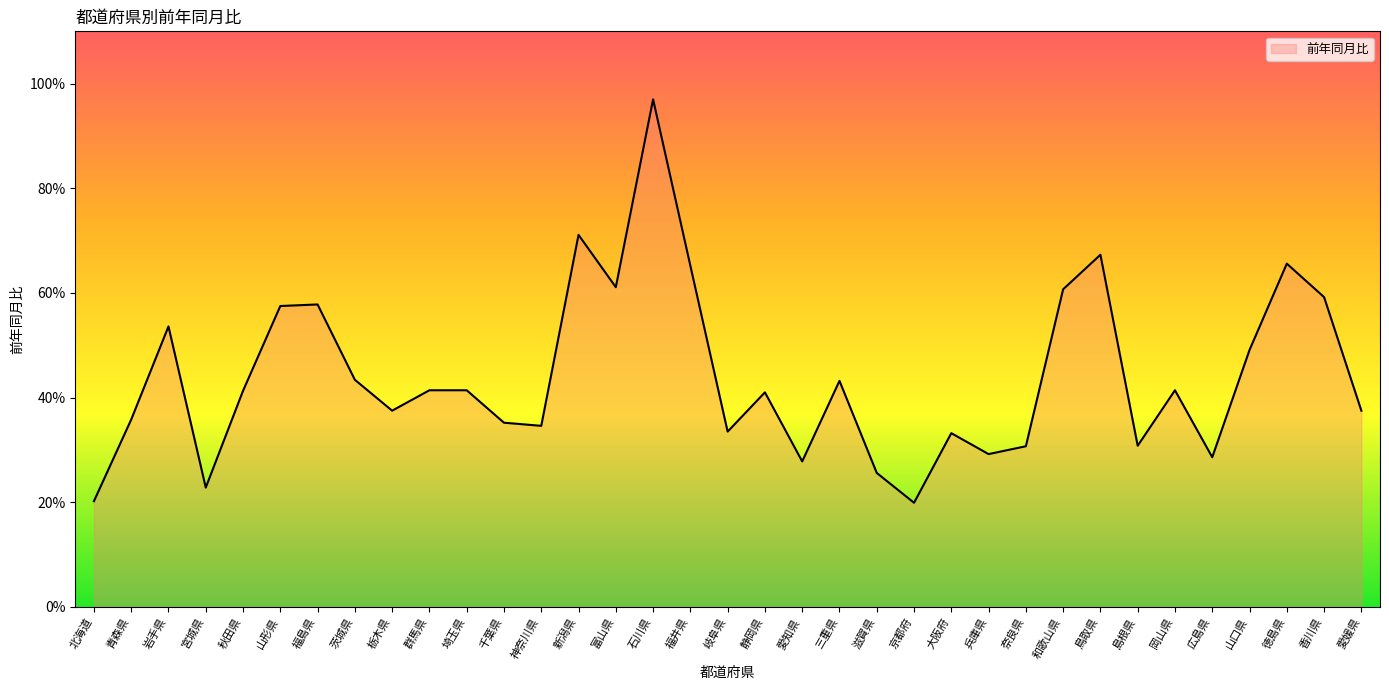

Is this an area chart (filled region under the line)?

Yes